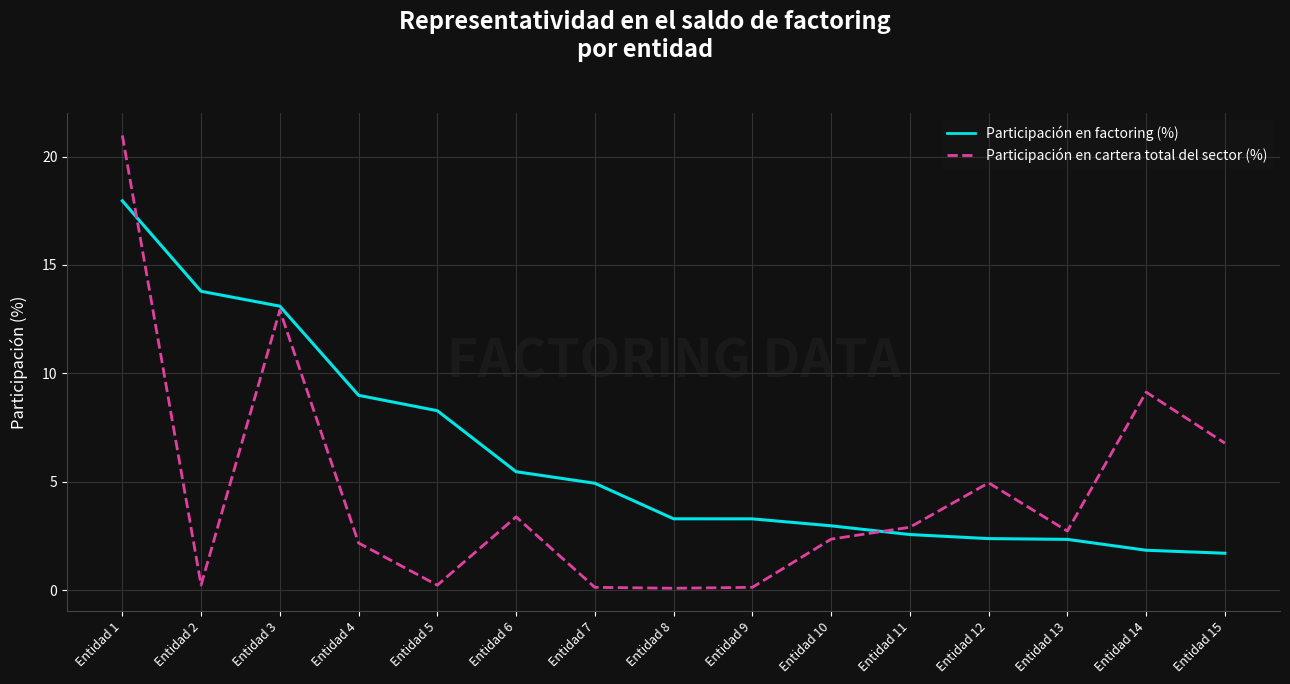

What is the difference between the highest and lowest values at Entidad 12?

2.6